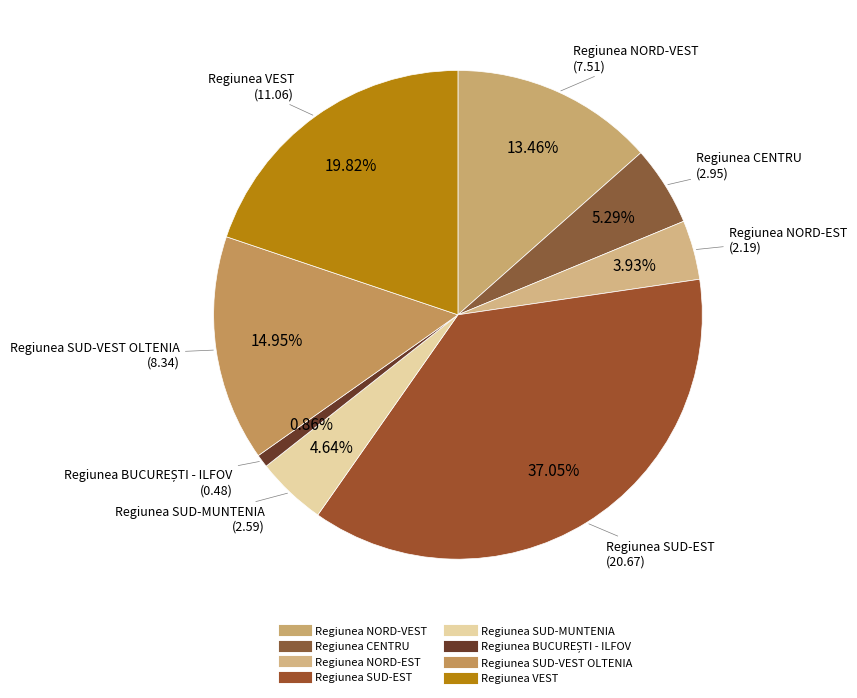

To the nearest percent, what portion does Regiunea NORD-EST represent?

4%